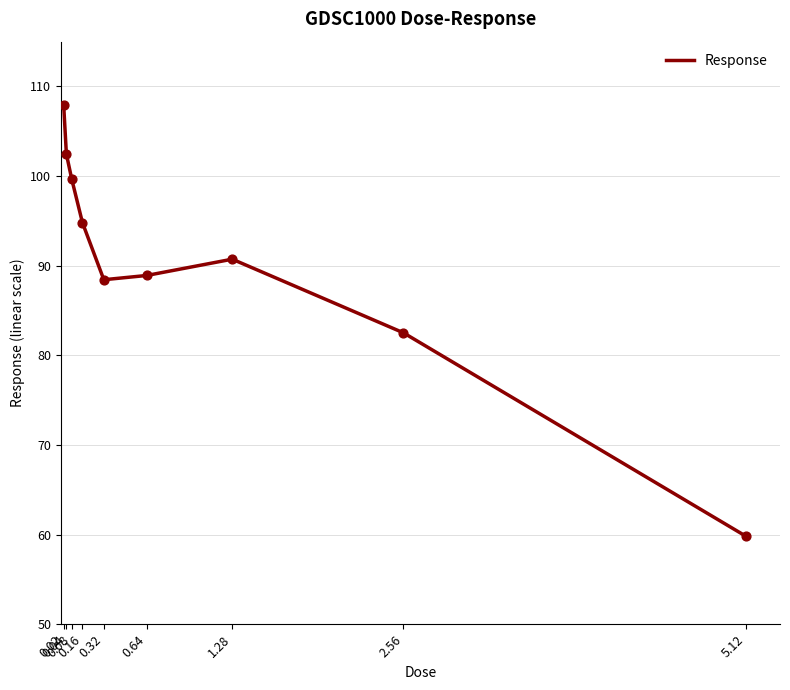

Which has a higher value, 2.56 or 0.08?

0.08